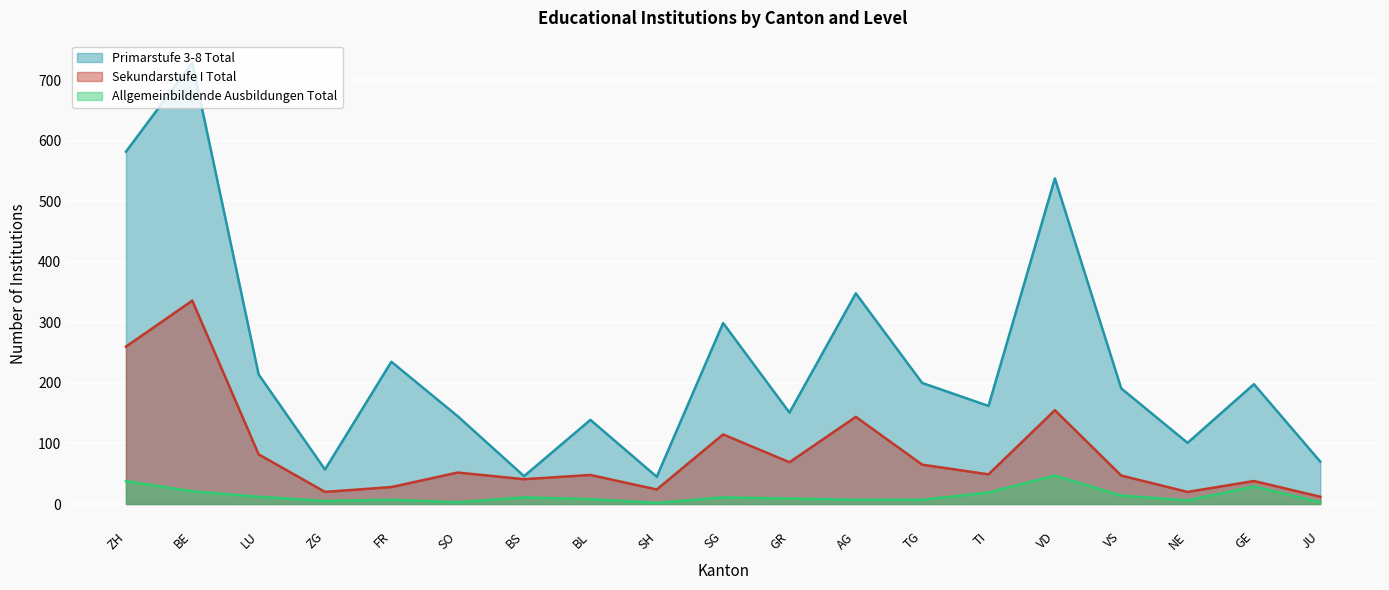

True or false: Allgemeinbildende Ausbildungen Total and Primarstufe 3-8 Total intersect in this chart.

False